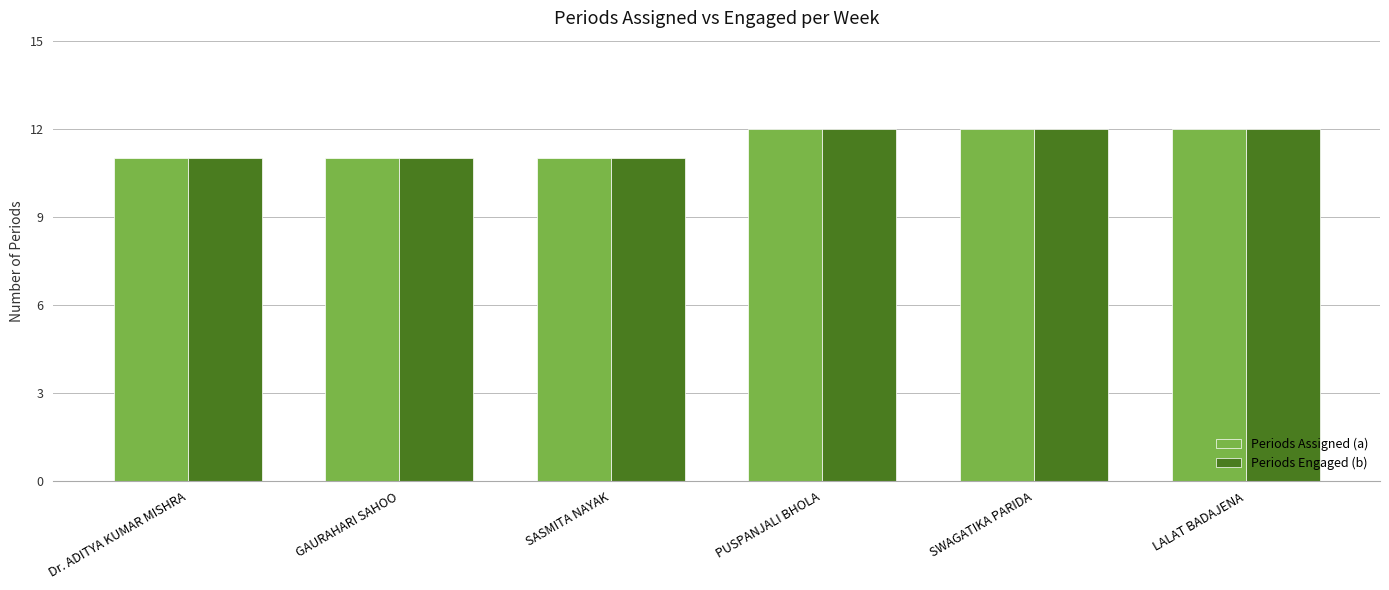

Does the chart contain any negative values?

No